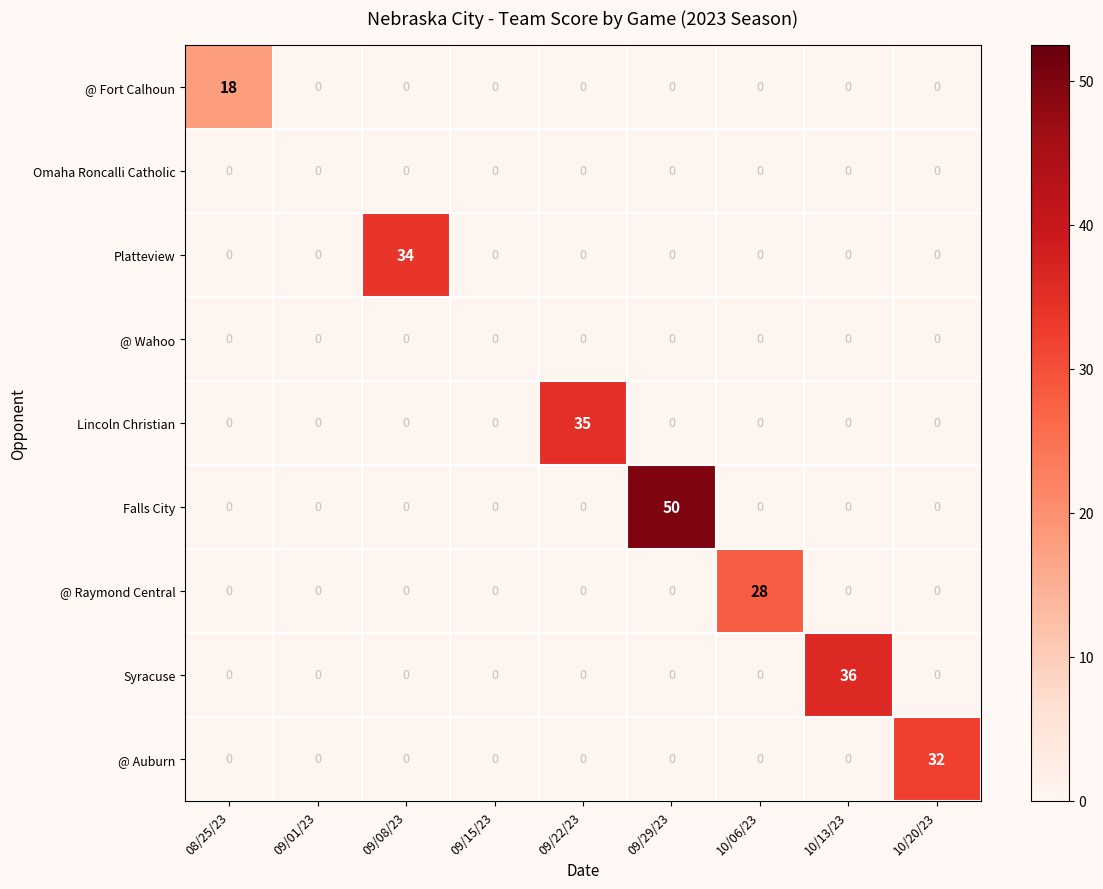

At which category is the sum across all series the highest?

09/29/23